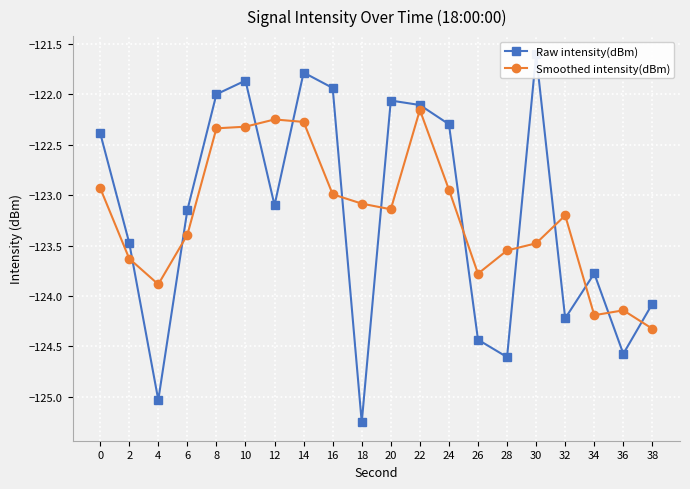

At which label is Smoothed intensity(dBm) closest to -123?

16